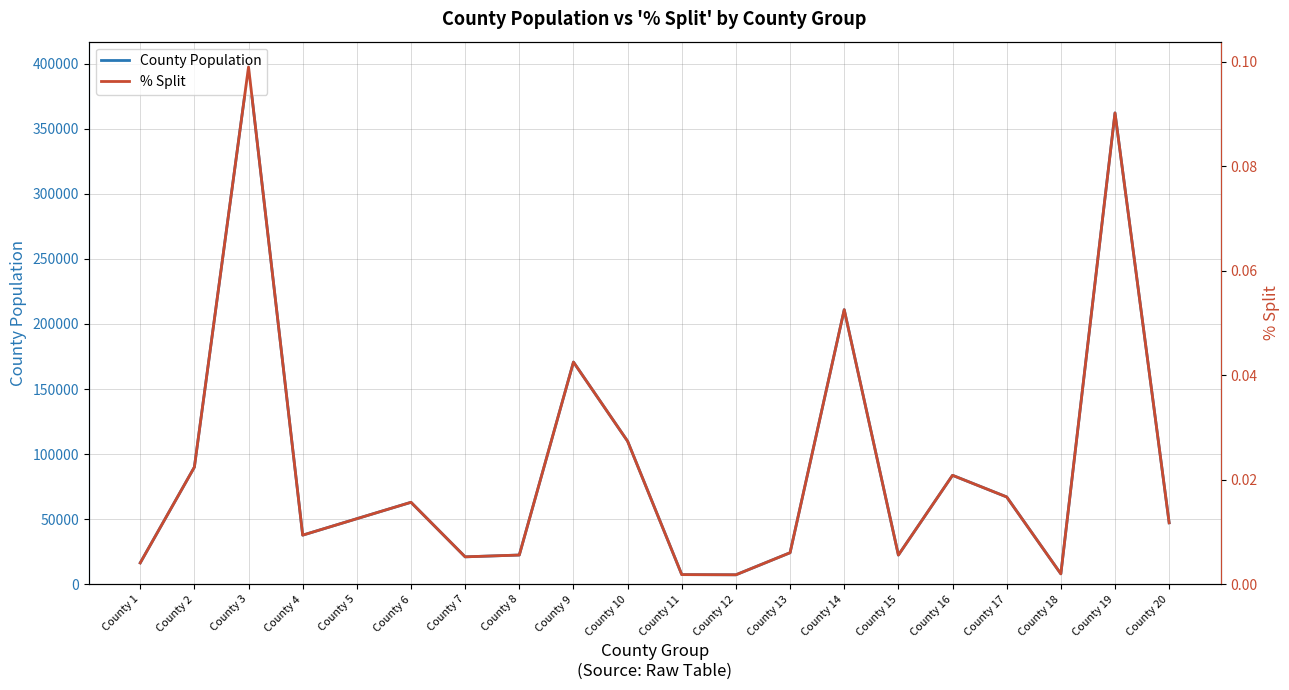

Where does the County Population series first go above 50390?

County 2